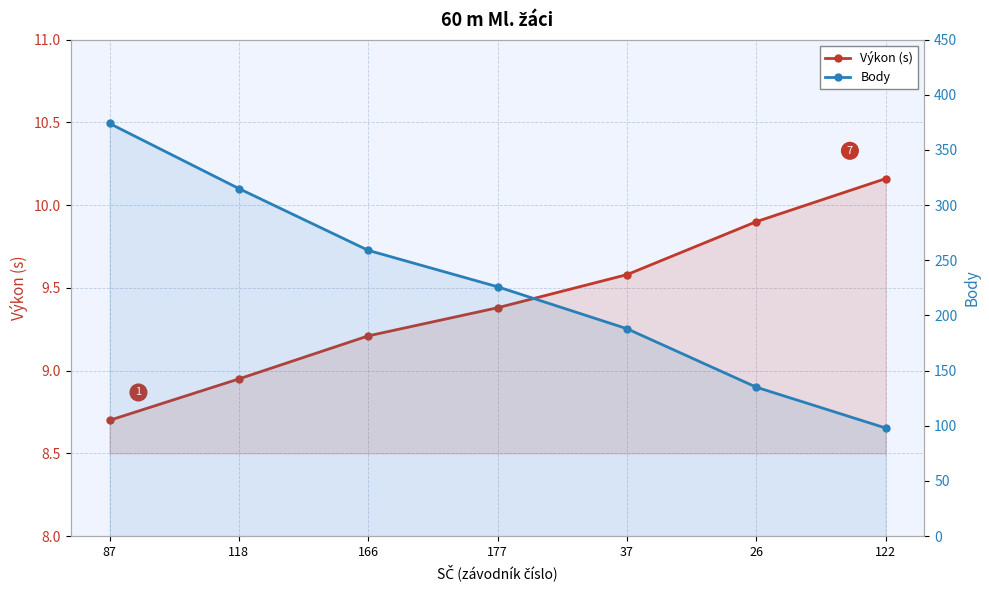

How many lines are shown in the chart?

2